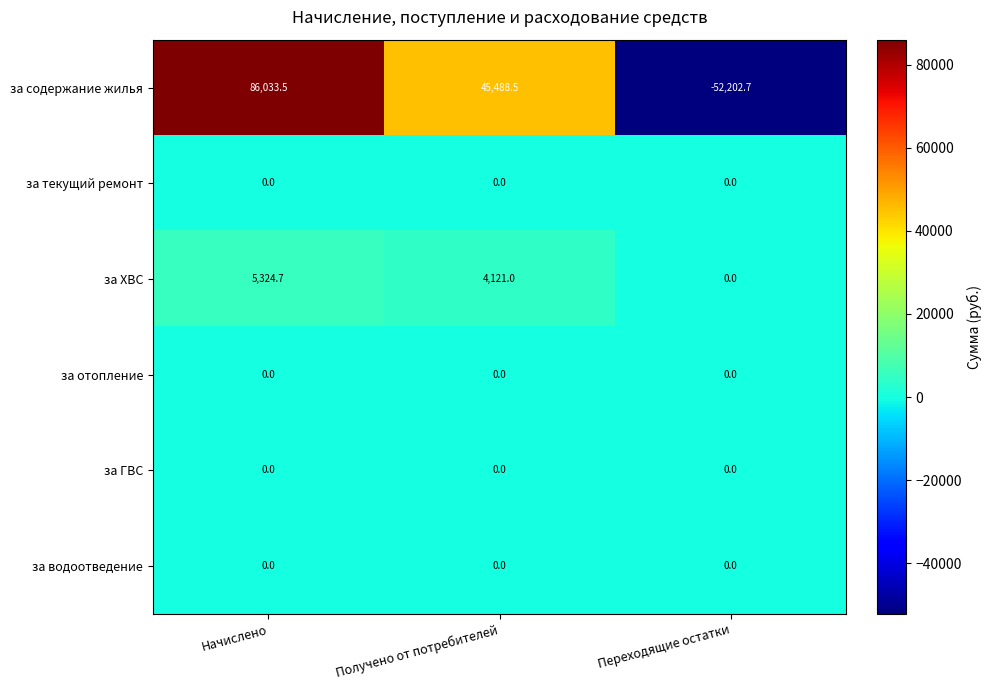

What is the difference between the за ХВС values at Начислено and Получено от потребителей?

1203.7